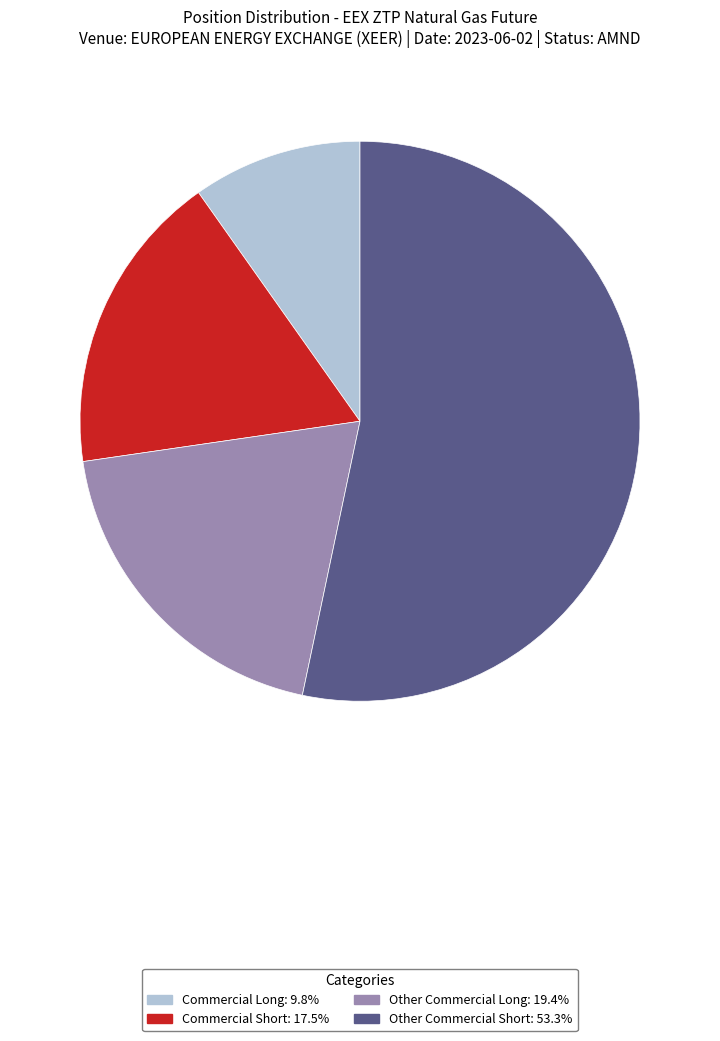

Is there a majority slice in this chart?

Yes